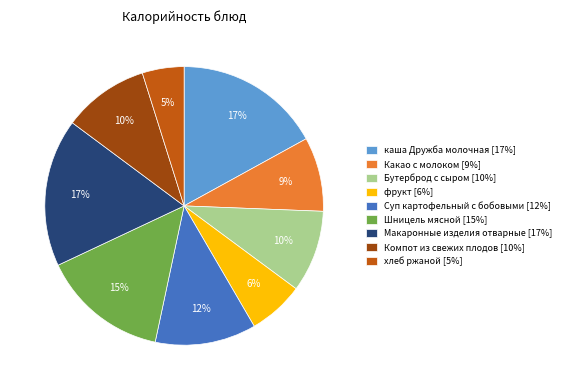

Do Шницель мясной [15%] and Компот из свежих плодов [10%] together represent more than half of the pie?

No